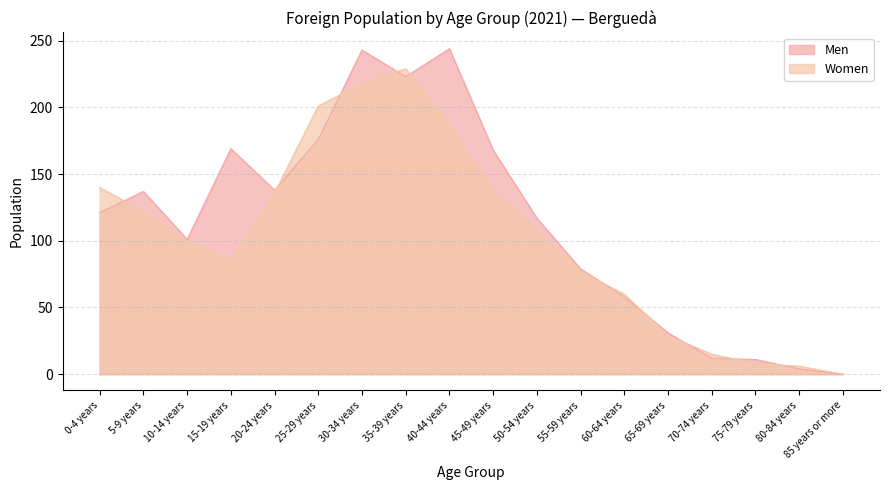

Reading right to left, extract all data points from this chart.

Men: 85 years or more=0	80-84 years=4	75-79 years=11	70-74 years=12	65-69 years=31	60-64 years=58	55-59 years=79	50-54 years=117	45-49 years=168	40-44 years=244	35-39 years=223	30-34 years=243	25-29 years=176	20-24 years=138	15-19 years=169	10-14 years=101	5-9 years=137	0-4 years=121
Women: 85 years or more=0	80-84 years=6	75-79 years=8	70-74 years=15	65-69 years=29	60-64 years=60	55-59 years=77	50-54 years=108	45-49 years=137	40-44 years=187	35-39 years=229	30-34 years=218	25-29 years=201	20-24 years=136	15-19 years=85	10-14 years=100	5-9 years=122	0-4 years=140